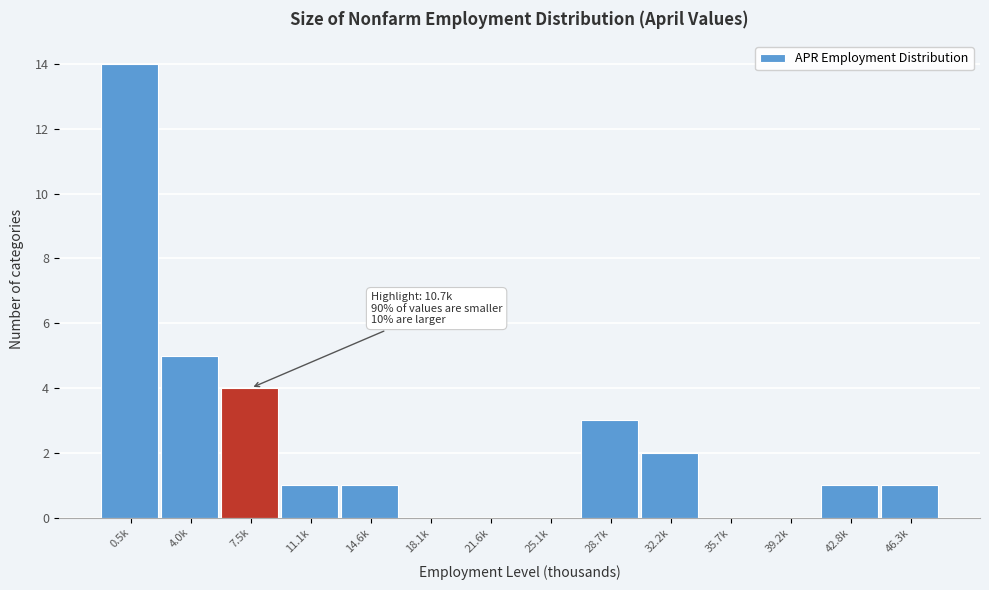

Reading right to left, extract all data points from this chart.

46.3k=1	42.8k=1	39.2k=0	35.7k=0	32.2k=2	28.7k=3	25.1k=0	21.6k=0	18.1k=0	14.6k=1	11.1k=1	7.5k=4	4.0k=5	0.5k=14